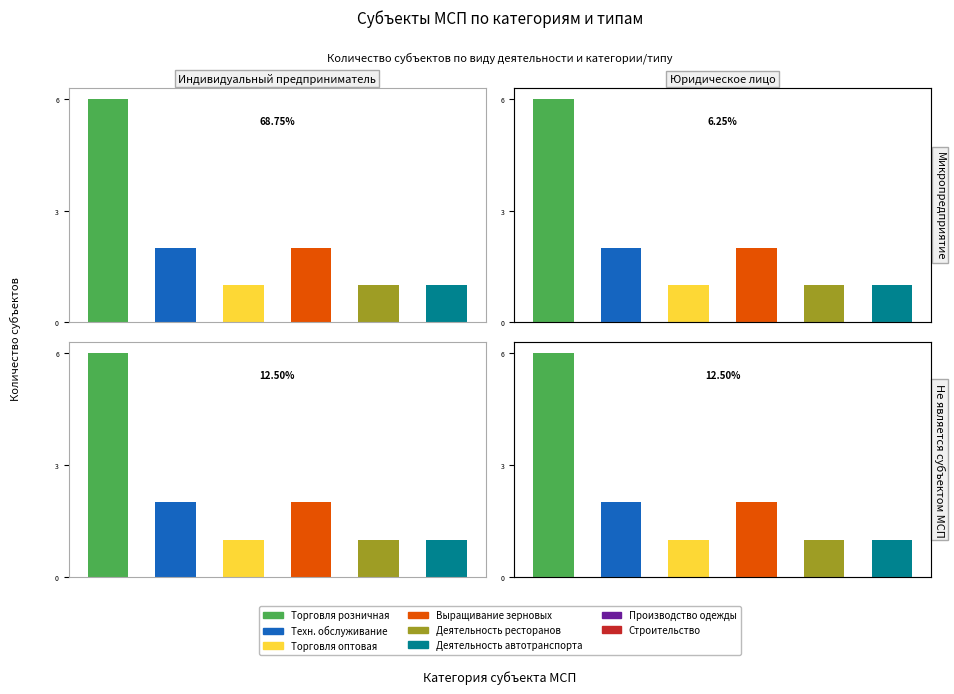

Count the number of categories in the chart.

6